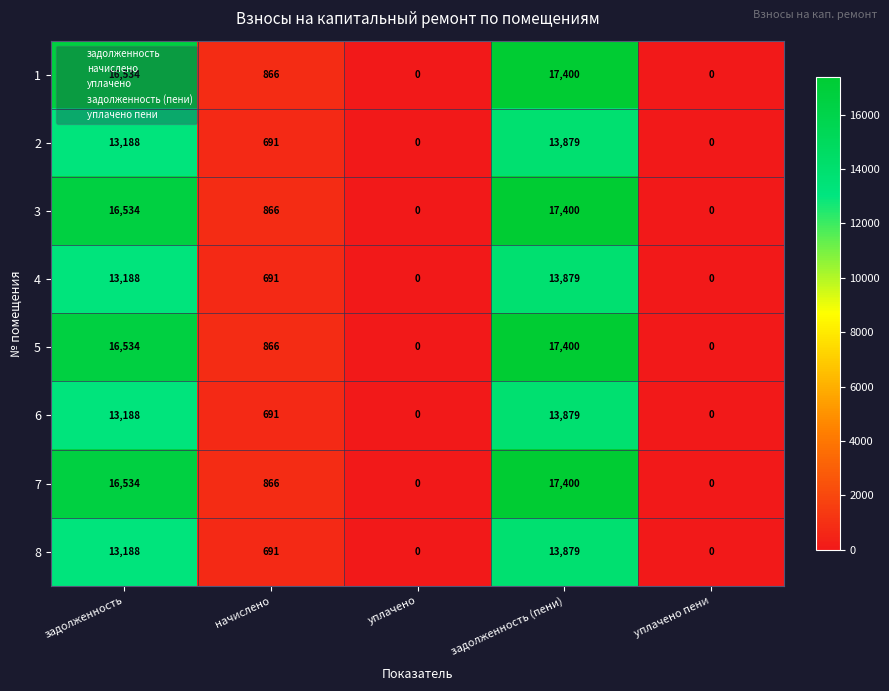

What is the approximate value of 5 at задолженность (пени)?

17400